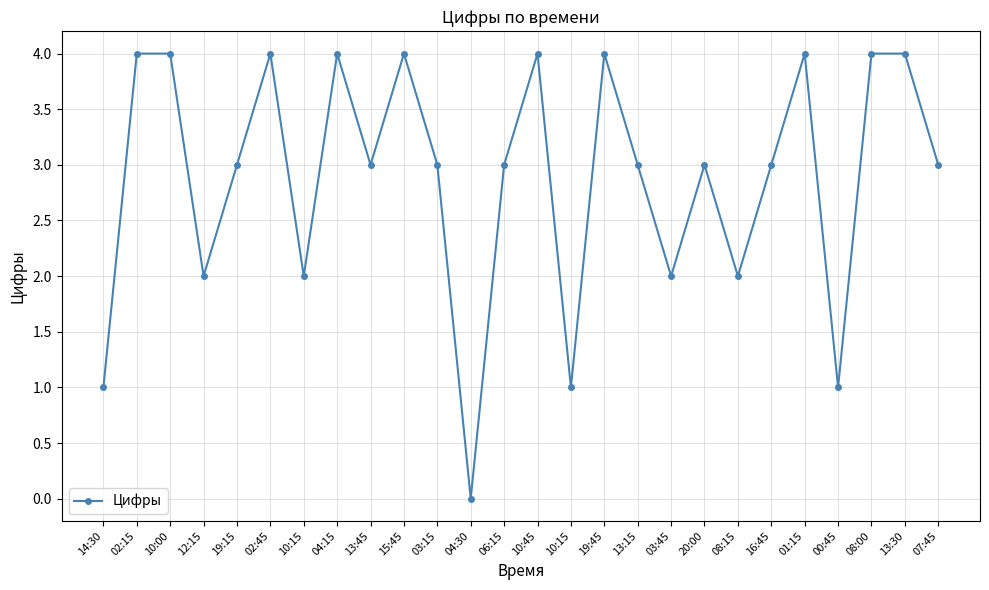

How many lines are shown in the chart?

1